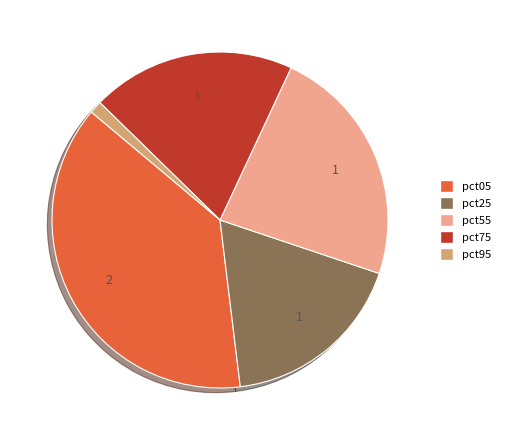

Between pct05 and pct25, which is larger?

pct05